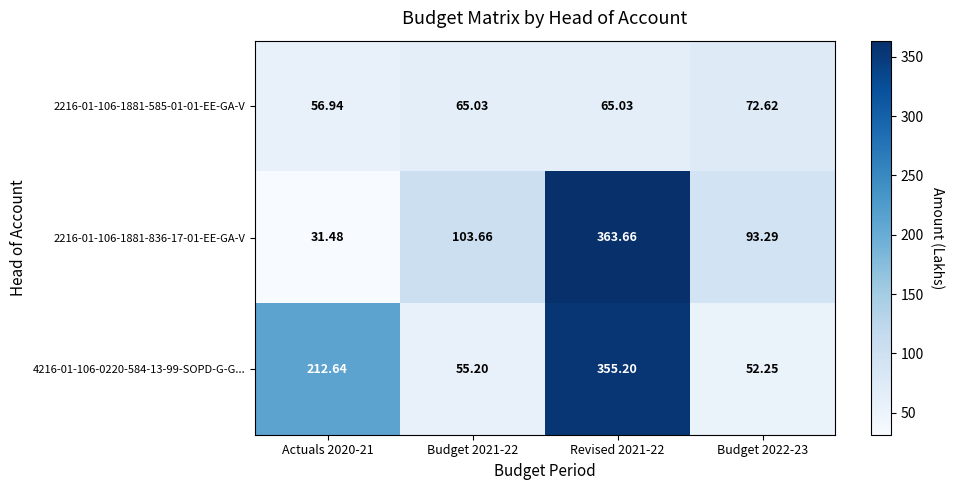

What is the minimum value shown in the chart?

31.5